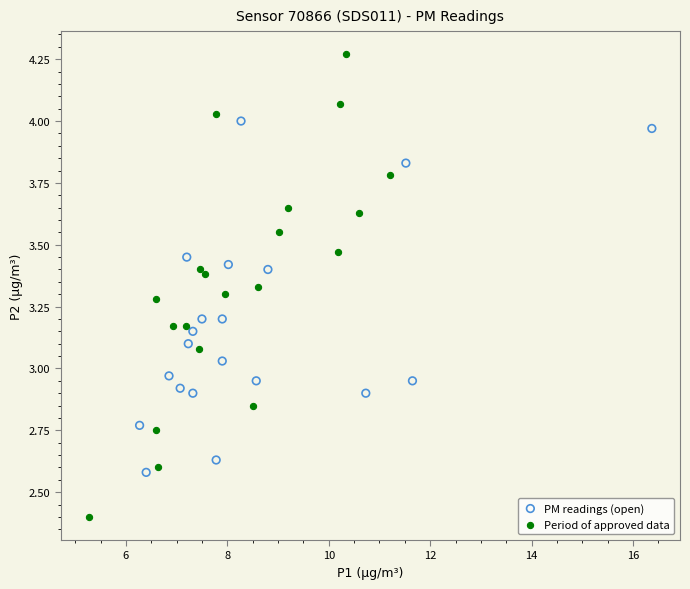

Which series has the largest Y range (max minus min)?

Period of approved data